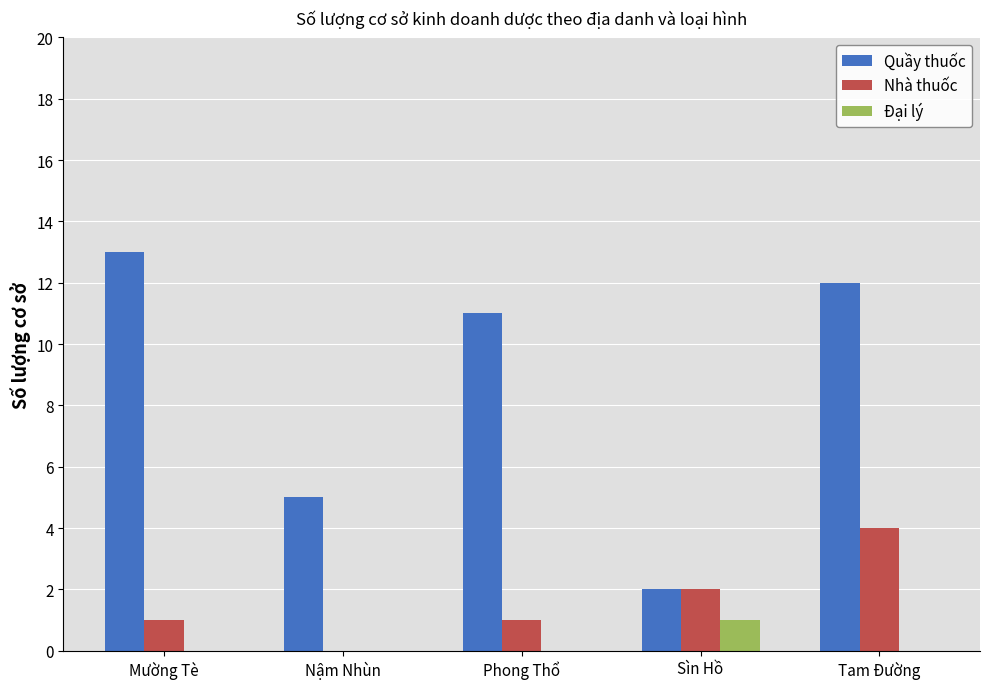

At which category is the sum across all series the highest?

Tam Đường